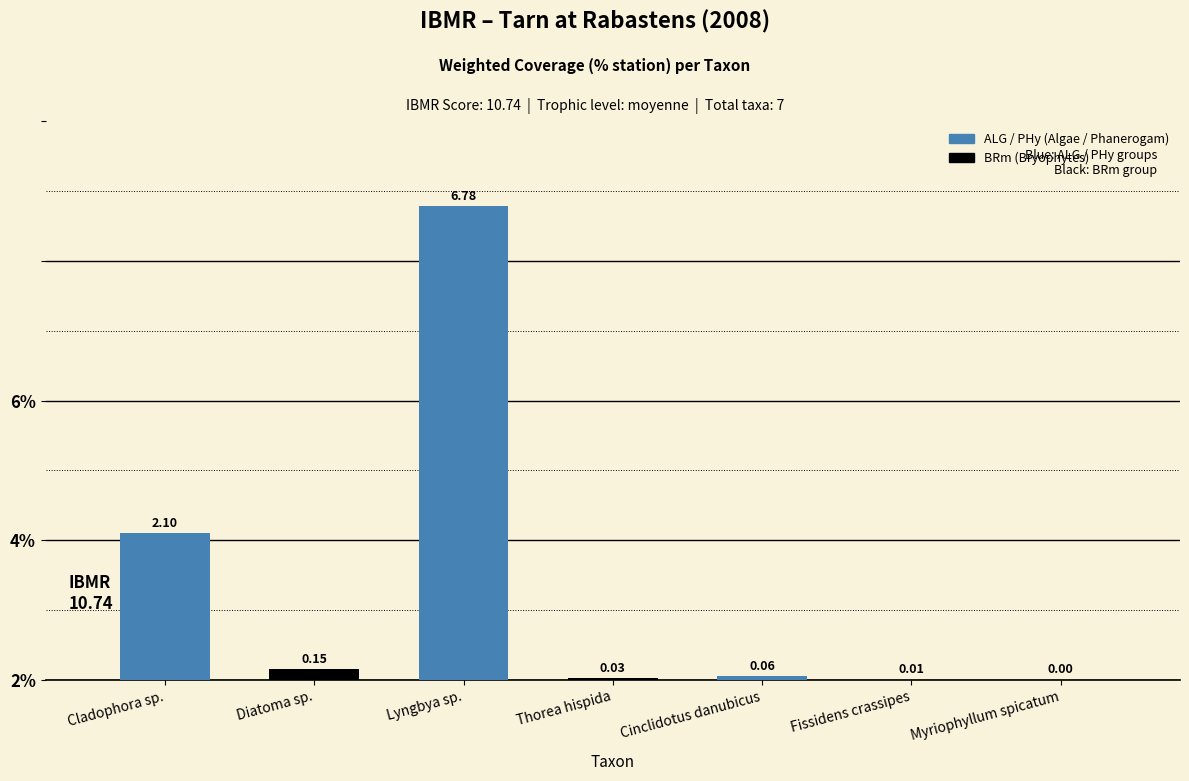

Are the bars horizontal?

No